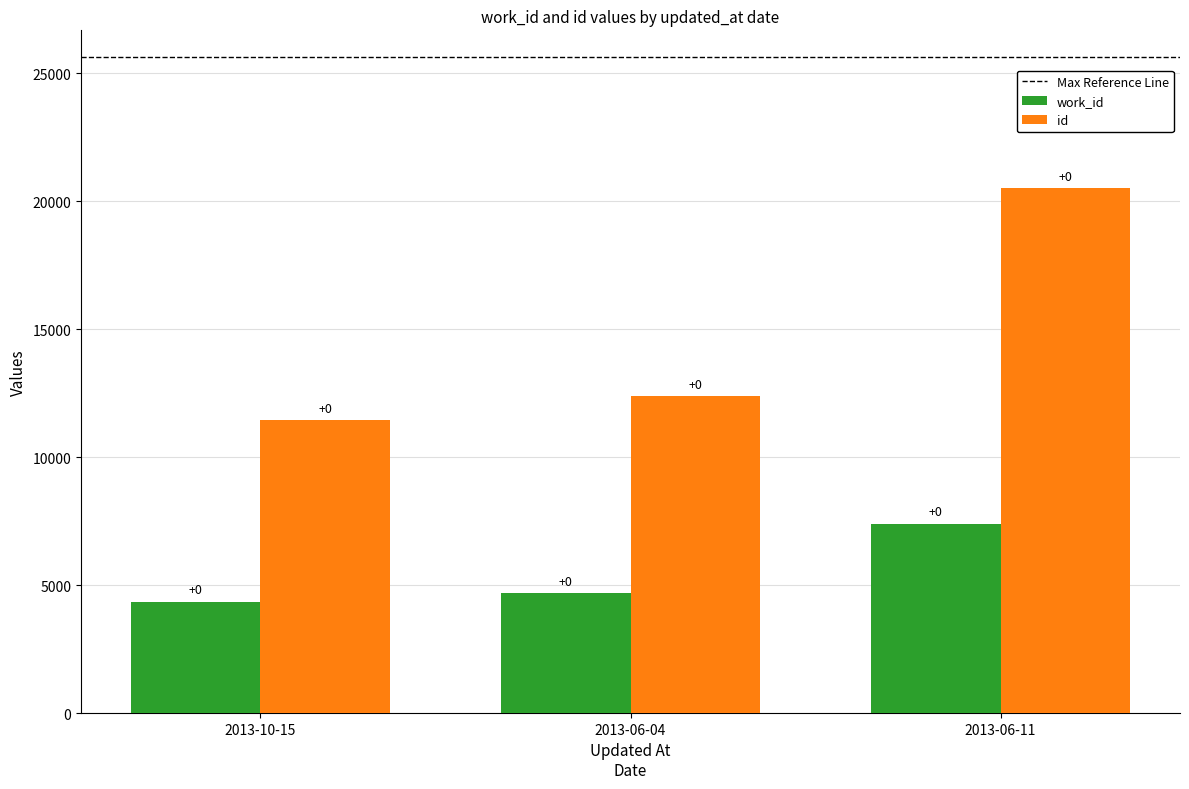

Reading right to left, what are all the values shown in this chart?

work_id: 7408	4685	4360
id: 20524	12397	11457